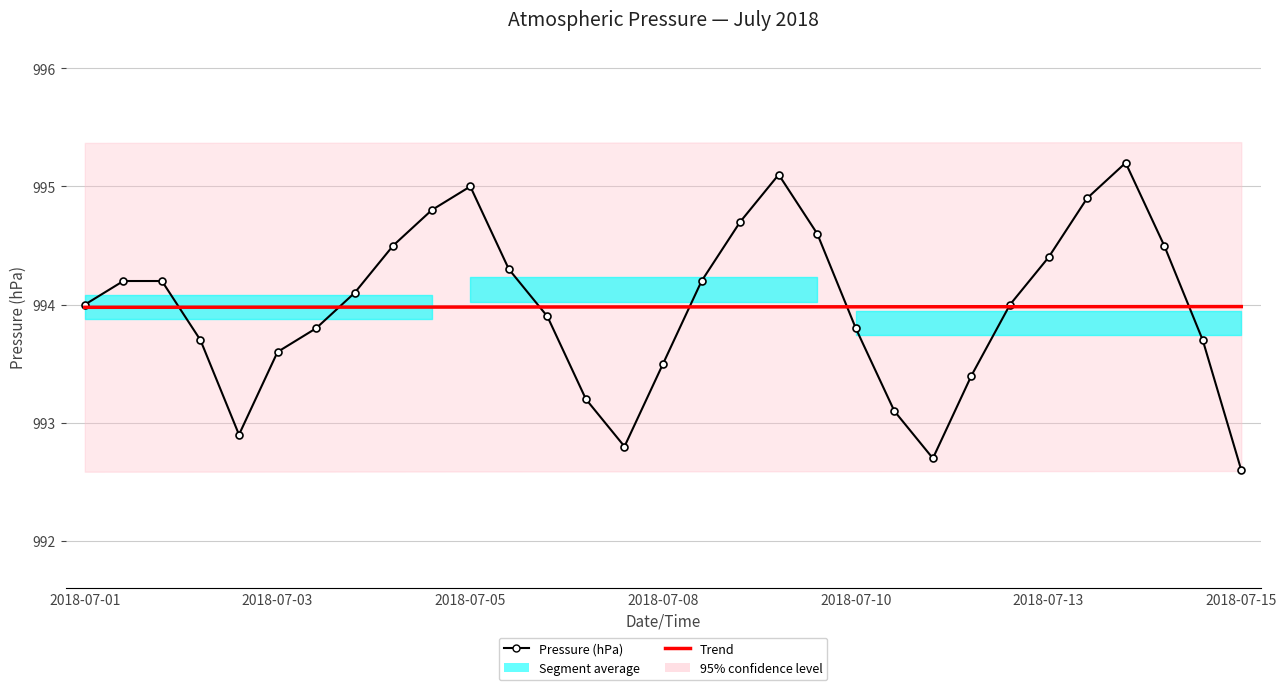

What is the average value of the Pressure (hPa) series?

994.0